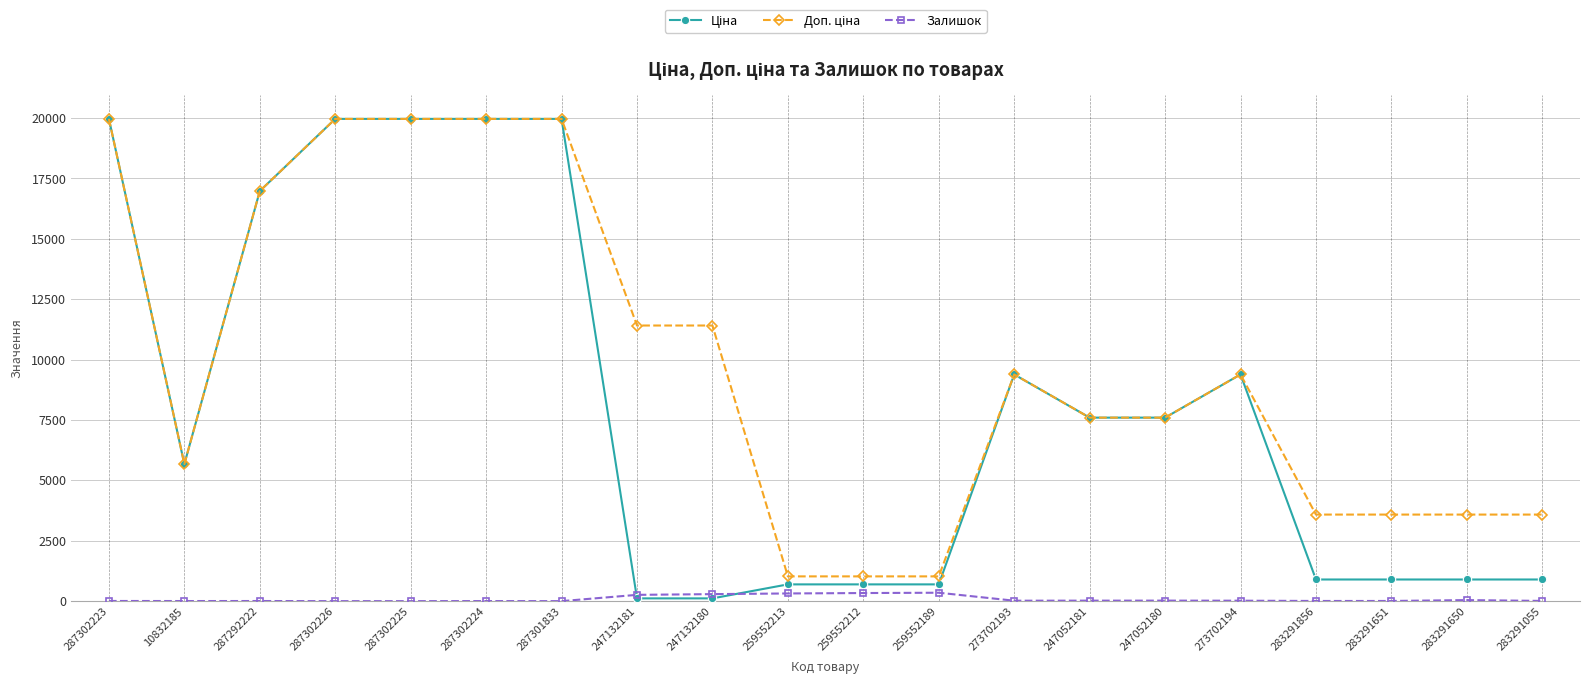

What position from the right is 287301833?

14